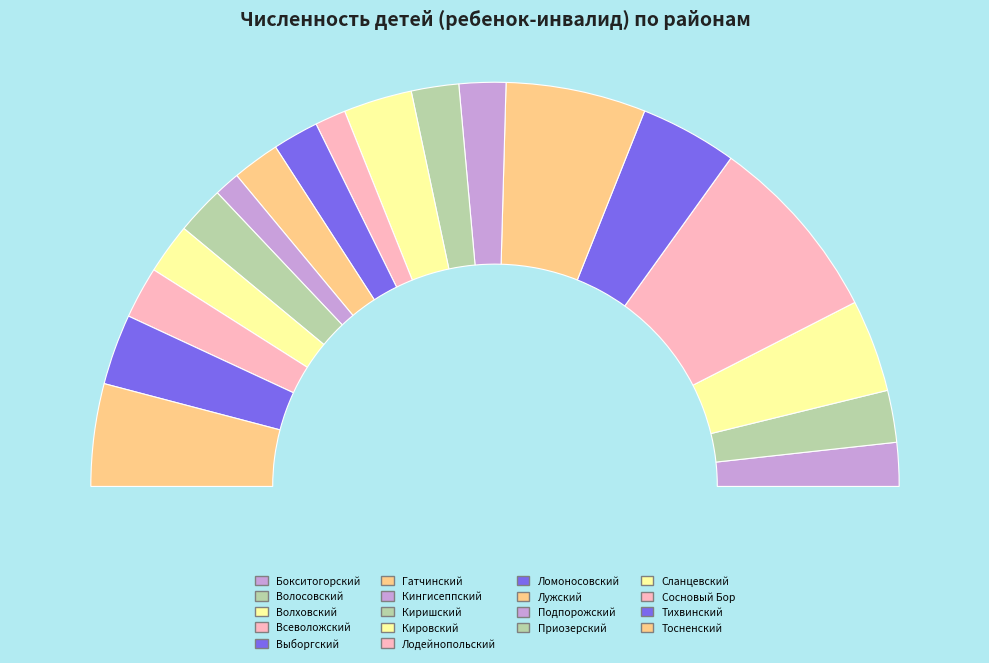

What percentage is the Тихвинский slice, to the nearest percent?

6%